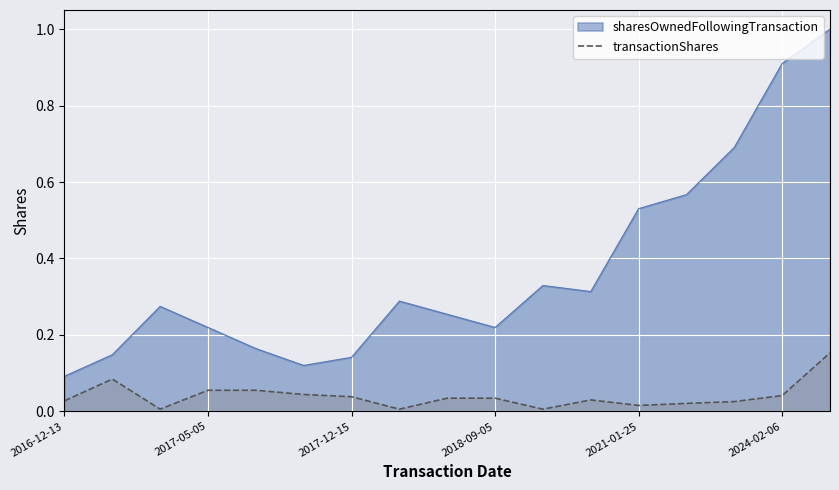

At 2024-02-06, list the series in order from smallest to largest.

transactionShares, sharesOwnedFollowingTransaction